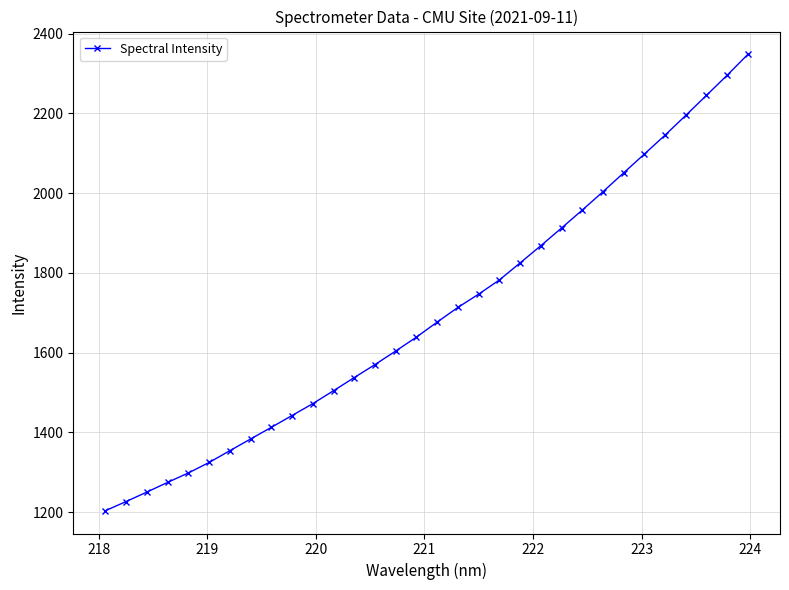

How many lines are shown in the chart?

1